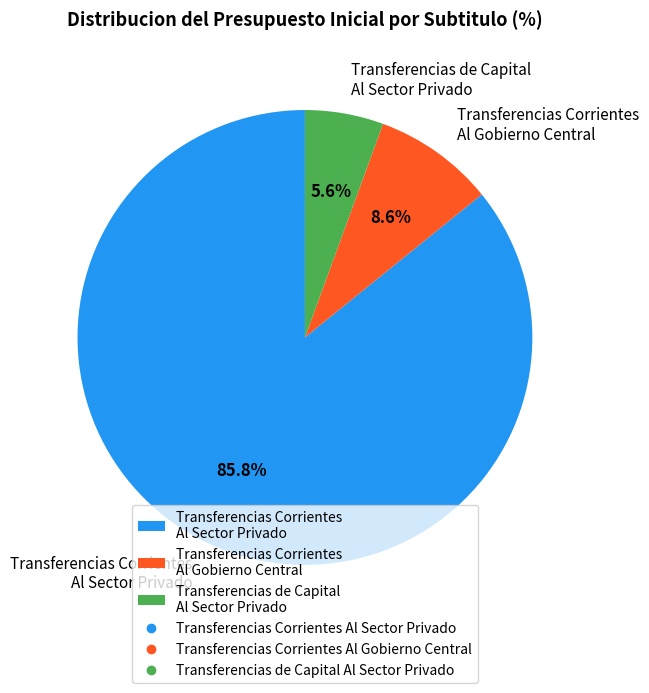

What is the majority slice?

Transferencias Corrientes Al Sector Privado